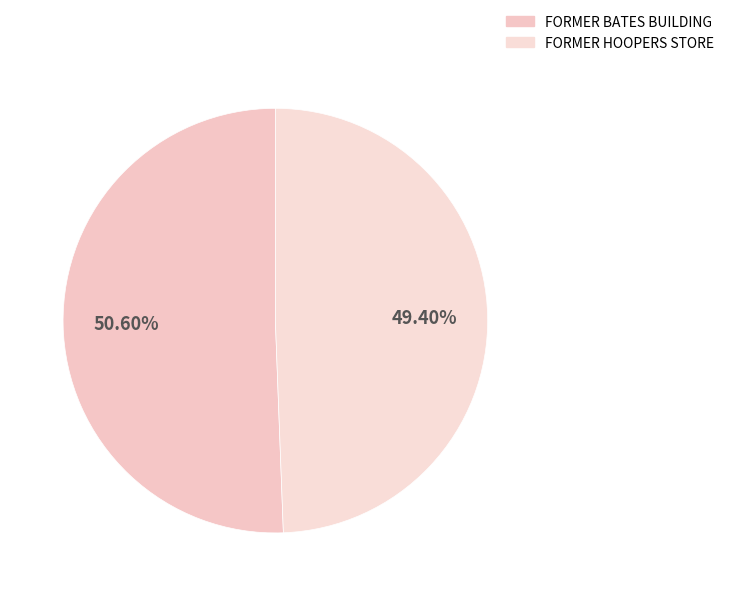

What is the smallest slice in the pie chart?

FORMER HOOPERS STORE